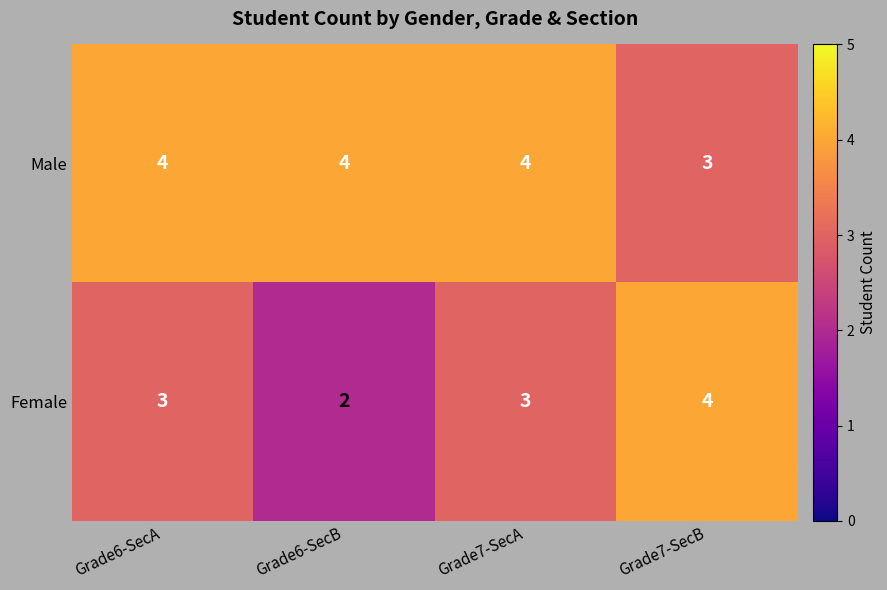

What value does the Male series have at Grade7-SecB?

3